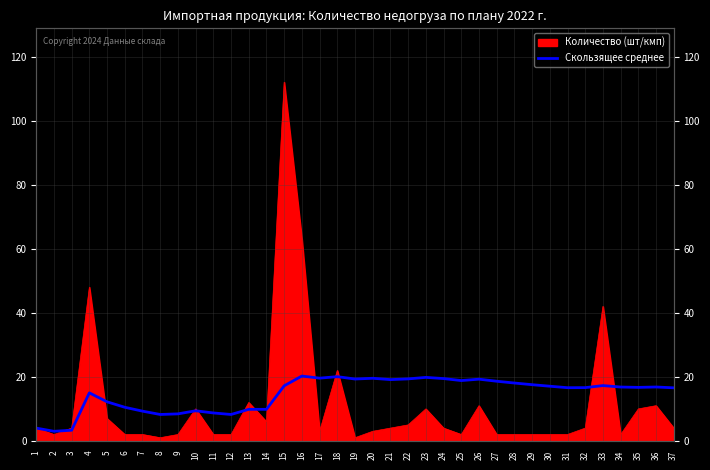

What is the sum of all values?

540.7